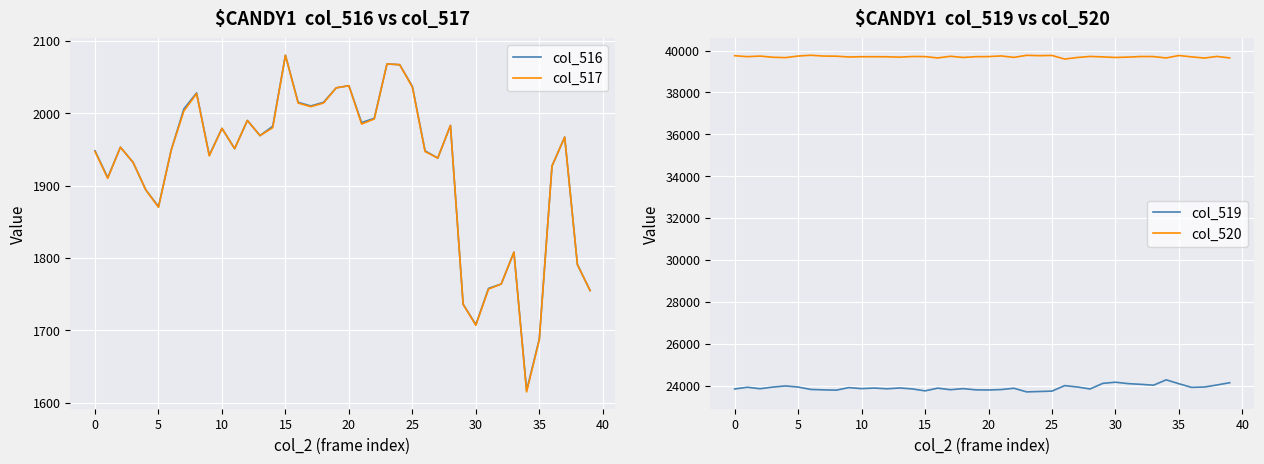

At how many categories does at least one series exceed 2826?

40